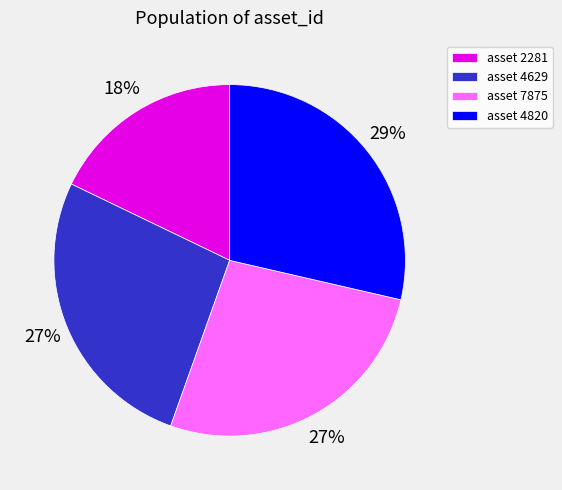

Count the number of slices in the pie.

4